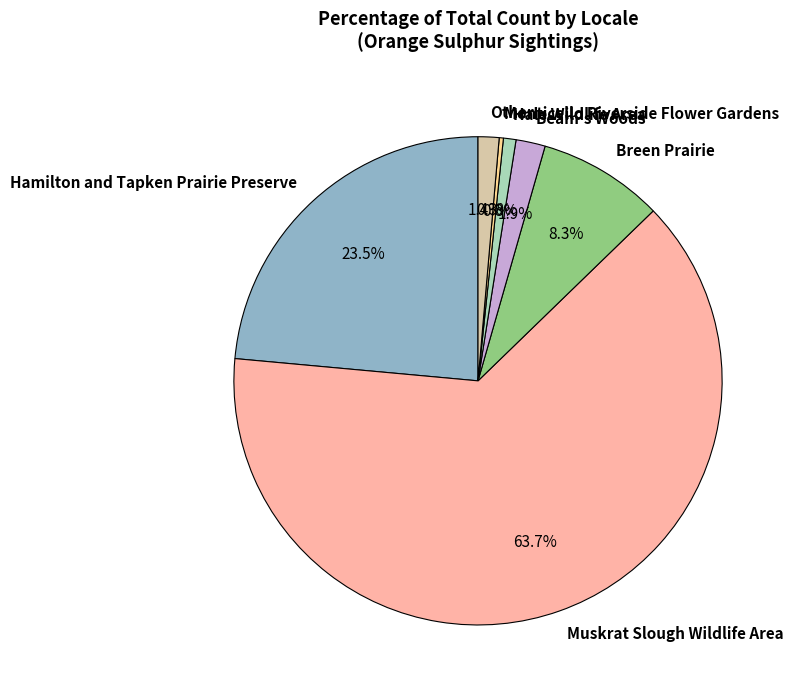

To the nearest percent, what portion does Other represent?

1%